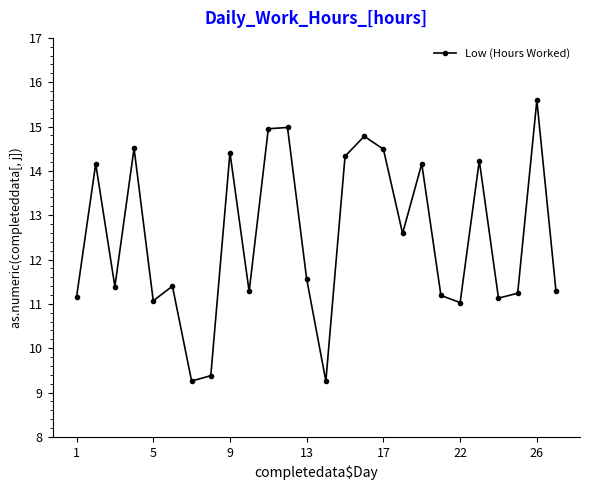

Does the chart display data point markers on the line(s)?

Yes